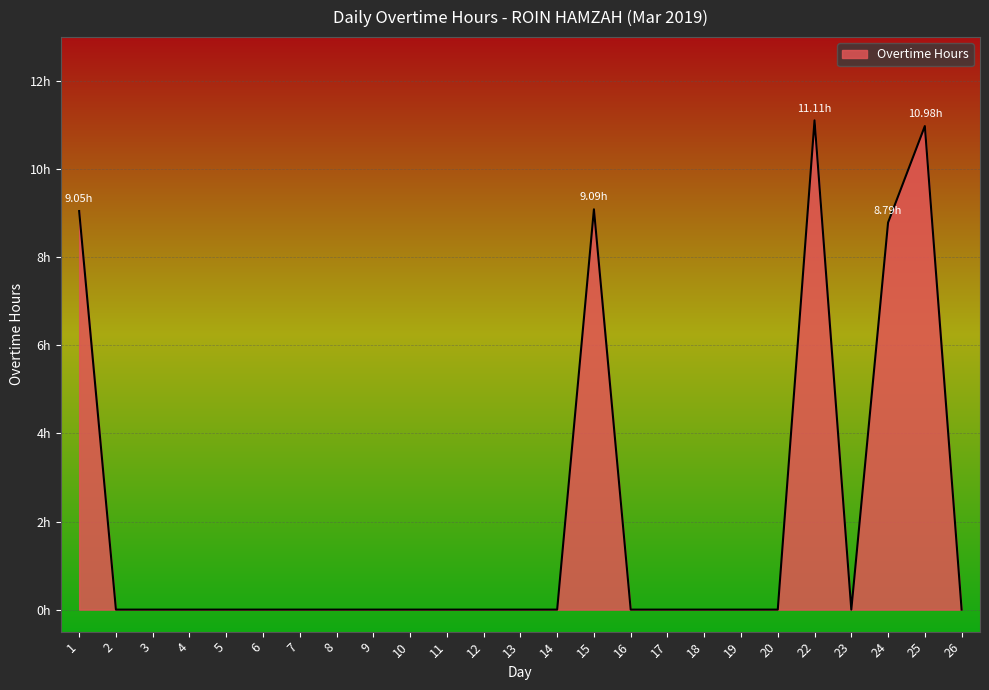

How many lines are shown in the chart?

1